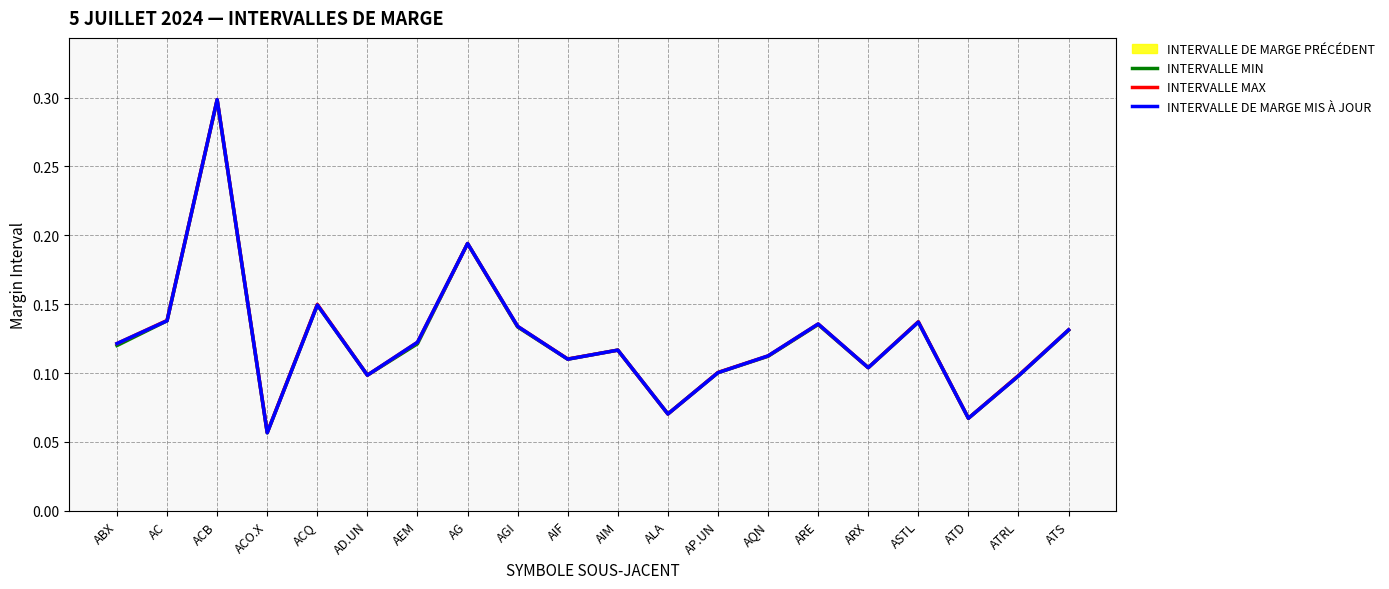

Read the INTERVALLE MIN value at ARX.

0.1